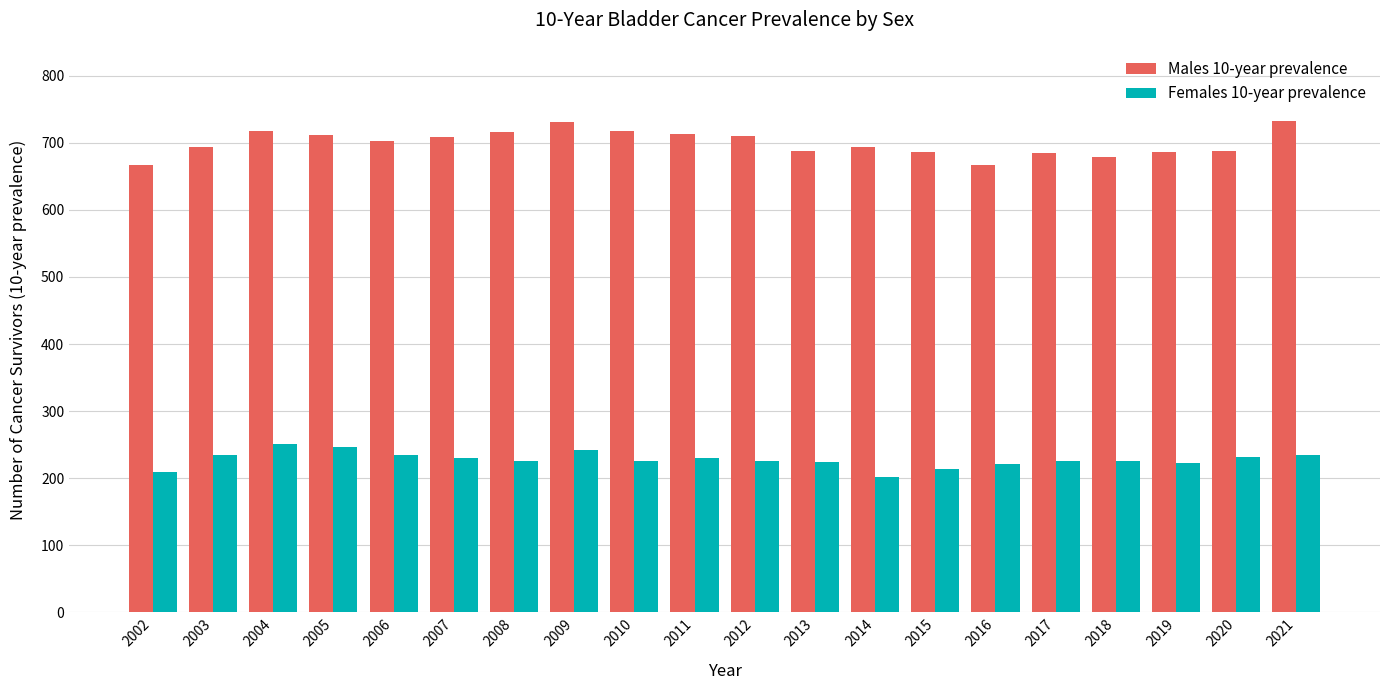

What is the greatest value displayed?

733